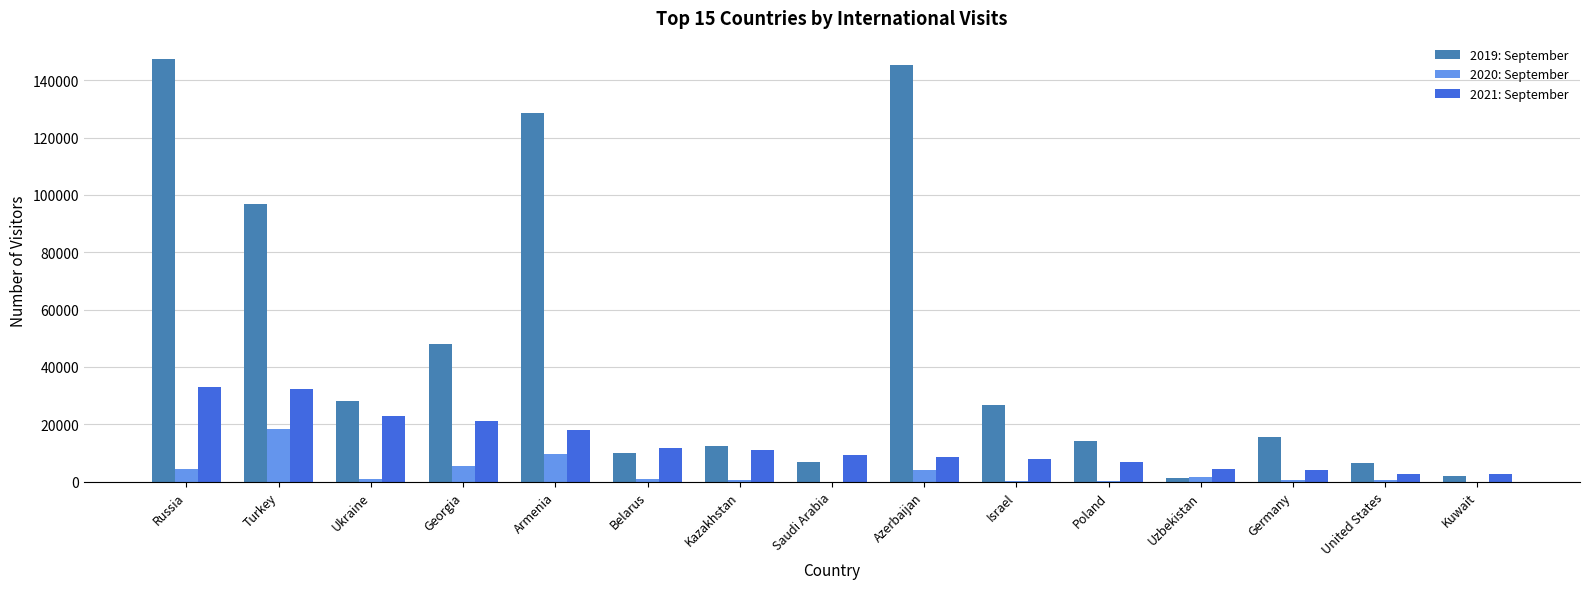

Does the chart contain stacked bars?

No